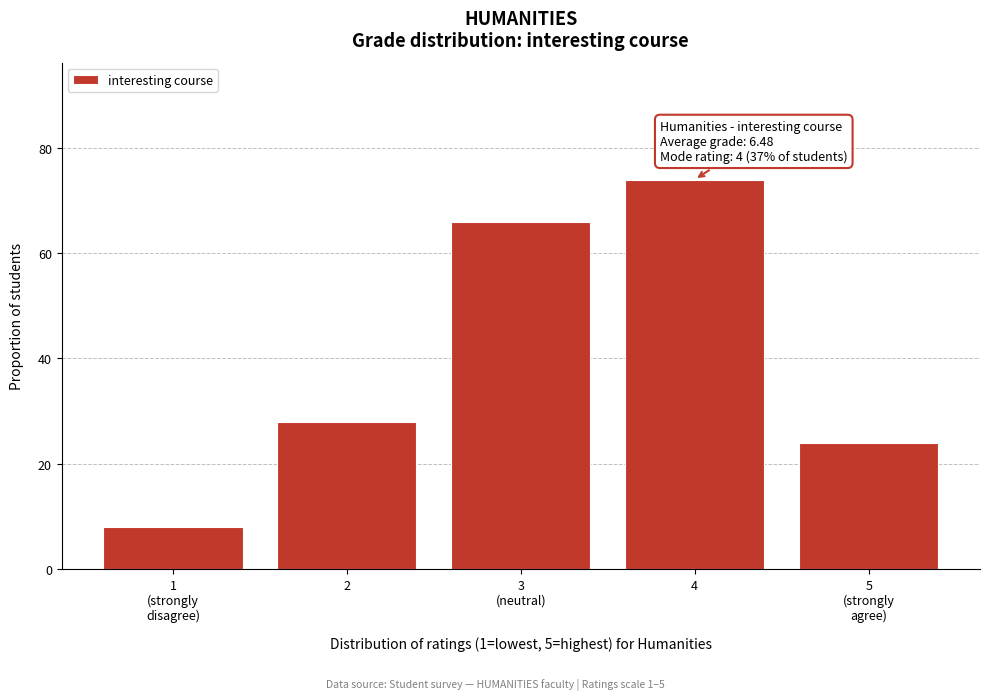

Reading left to right, transcribe all the data shown in this chart.

8	28	66	74	24